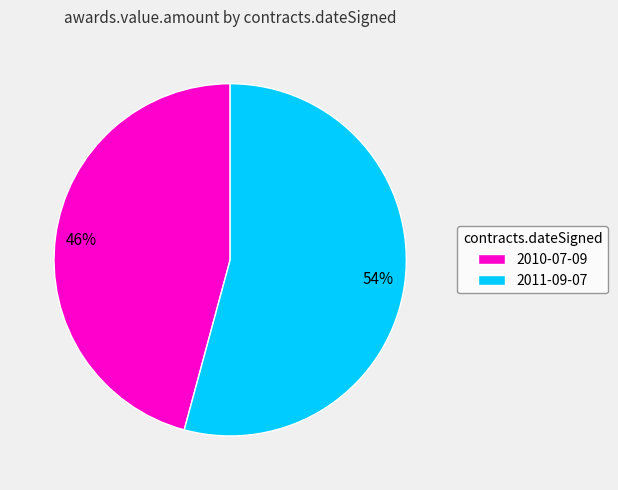

Is it true that 2011-09-07 is 65% of the pie?

False